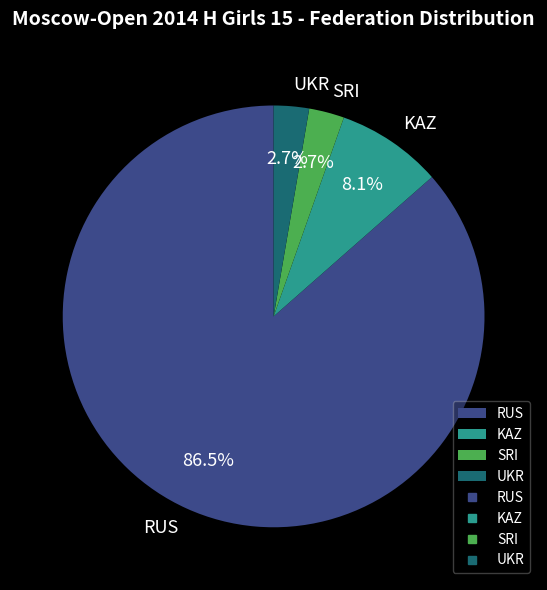

How many slices are in this pie chart?

4